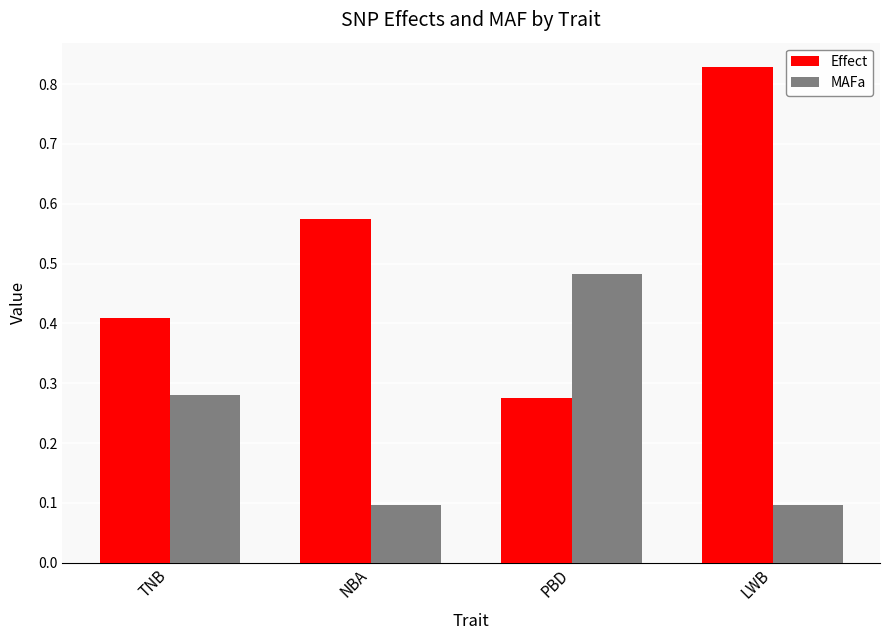

Which series has the largest range (max minus min)?

Effect